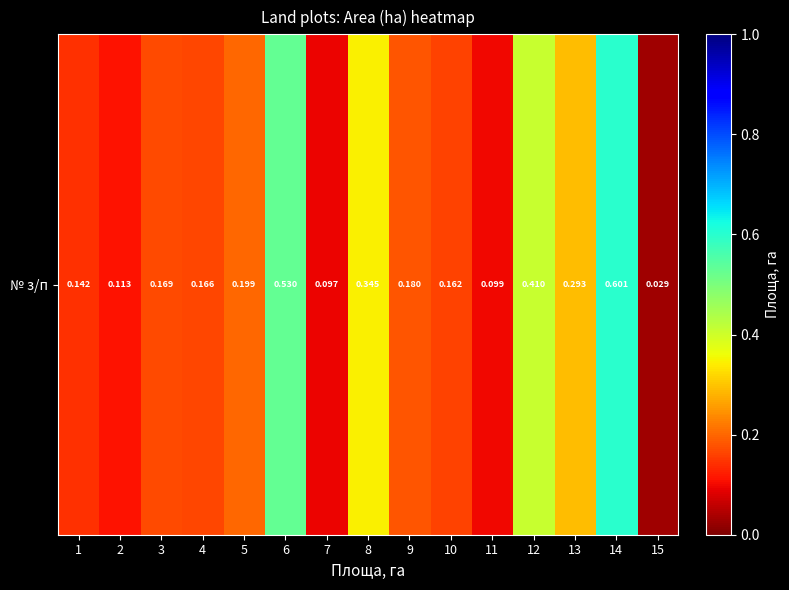

What is the change in value from 3 to 8?

+0.2